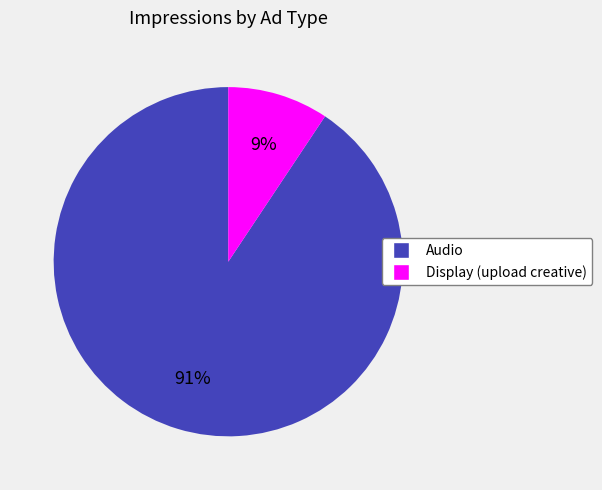

Count the number of slices in the pie.

2